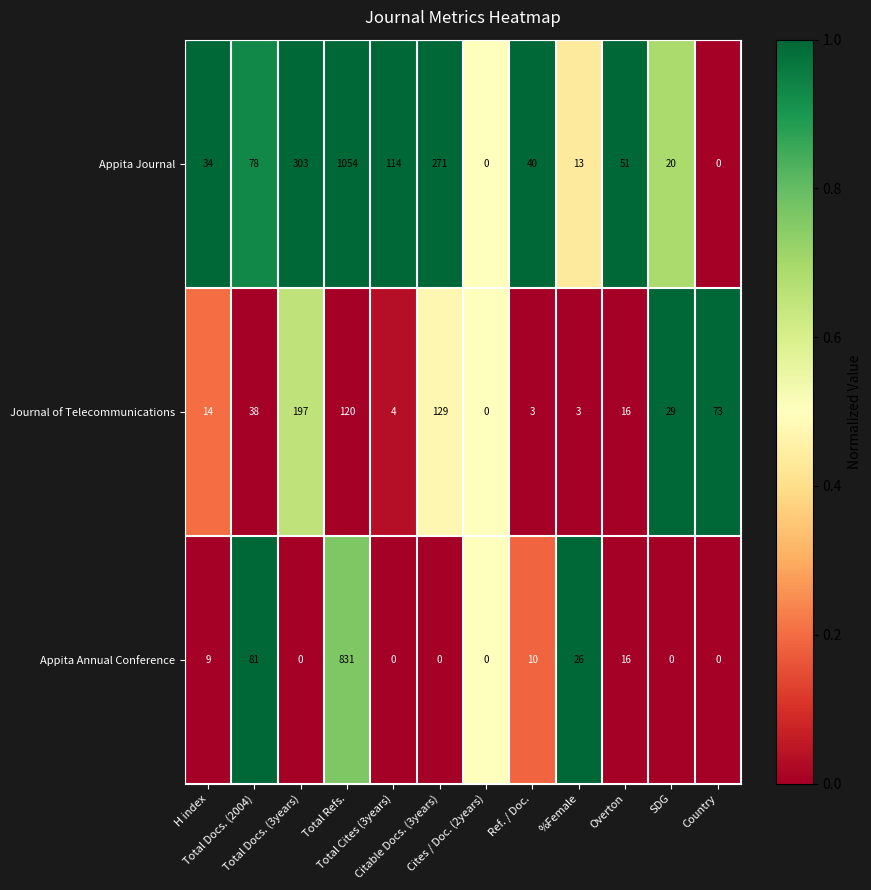

What is the greatest value displayed?

1054